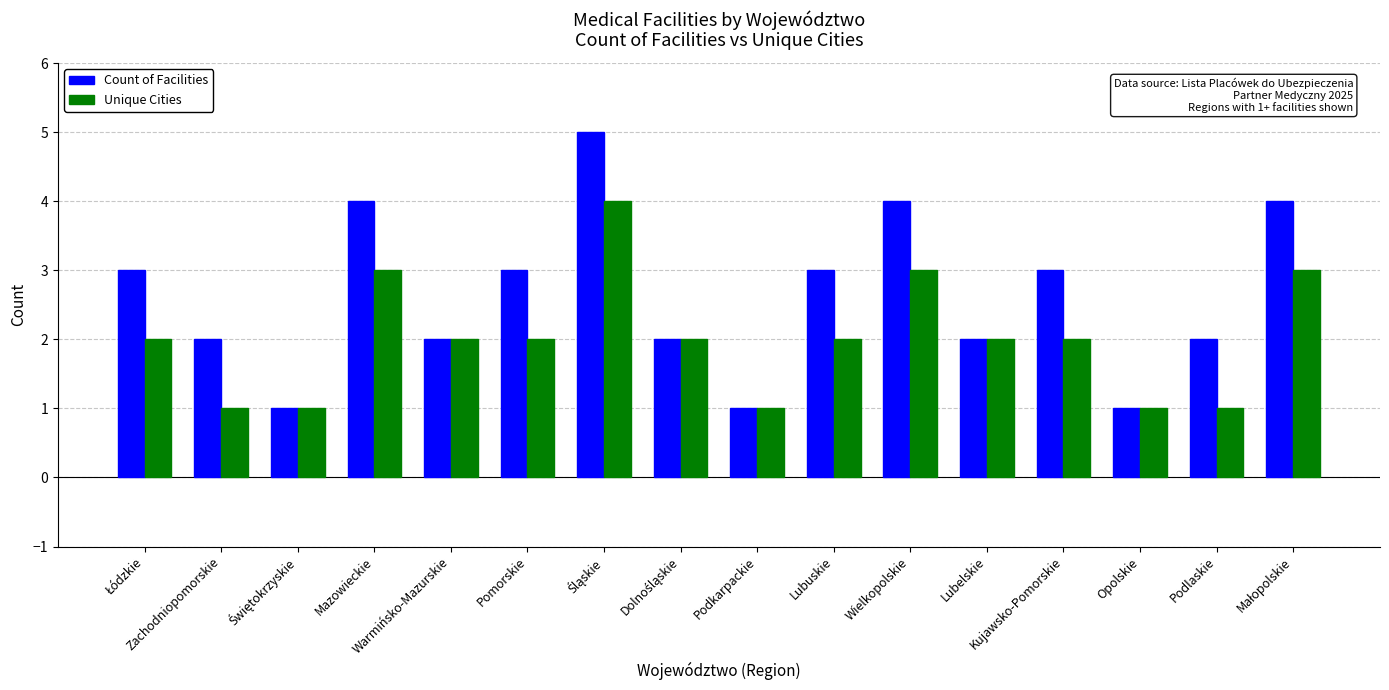

Which series has the largest range (max minus min)?

Count of Facilities